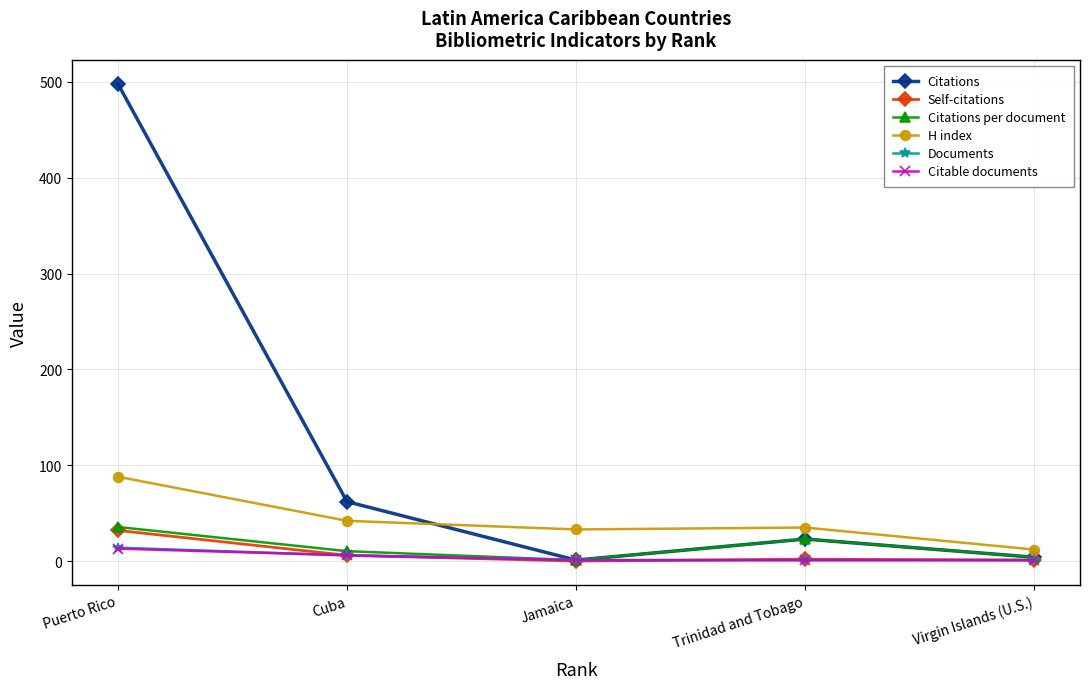

How many lines are shown in the chart?

6